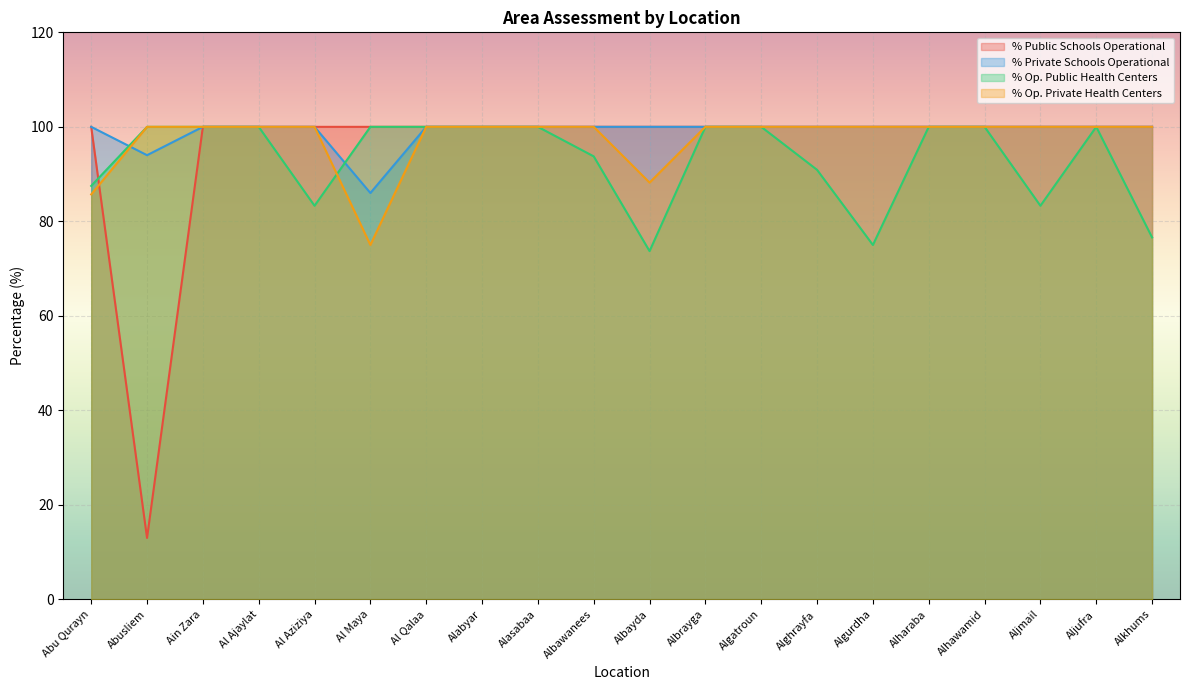

Which category has the lowest value in the % Public Schools Operational series?

Abusliem